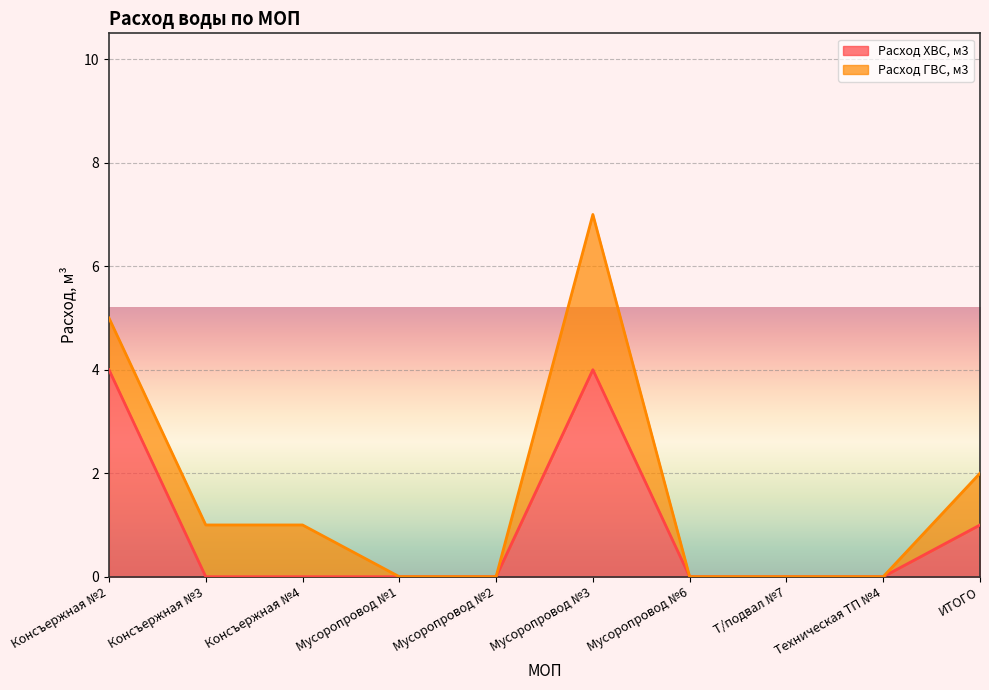

Is it true that the value at ИТОГО is 0?

False